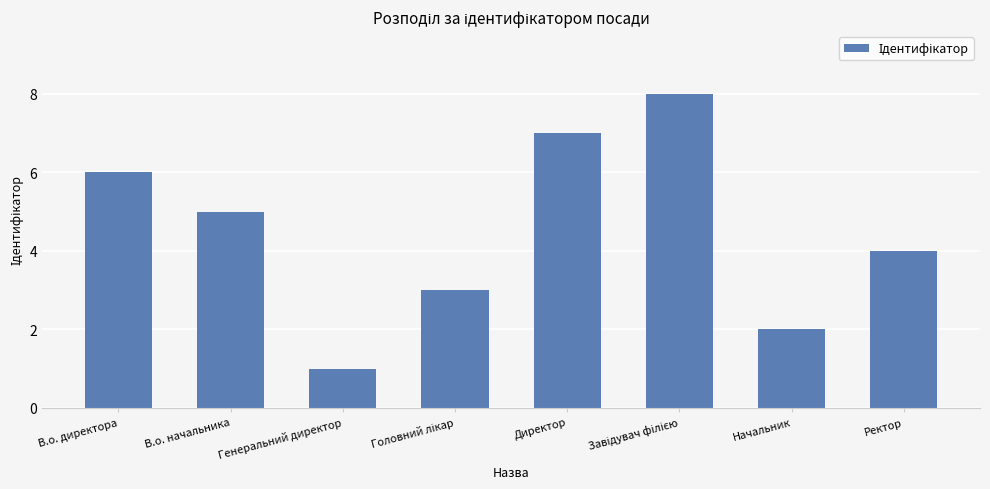

What is the difference between the maximum and minimum values?

7